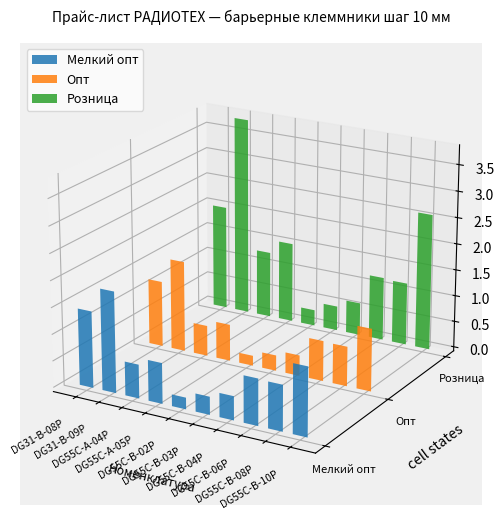

Does the chart contain any negative values?

No